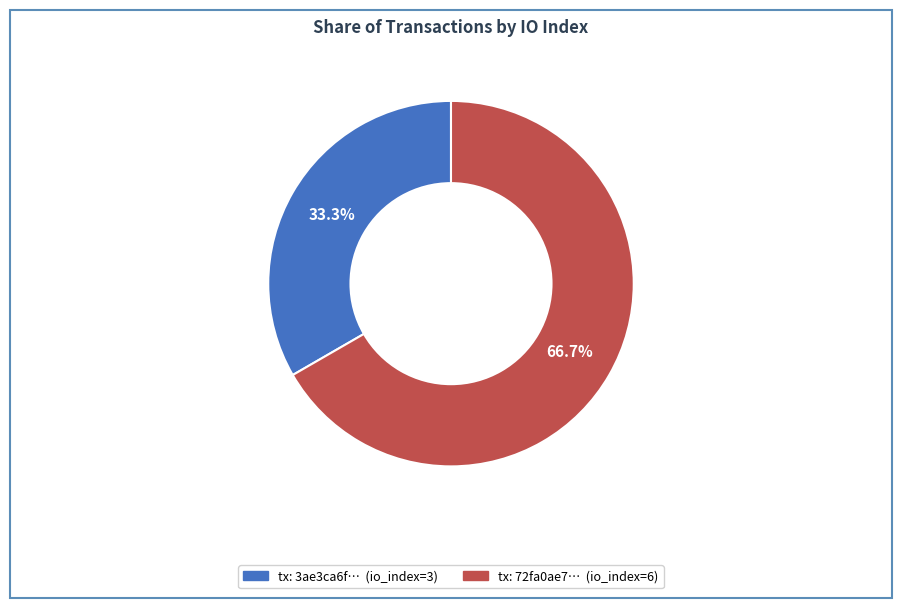

Is there any slice that represents more than half of the pie?

Yes